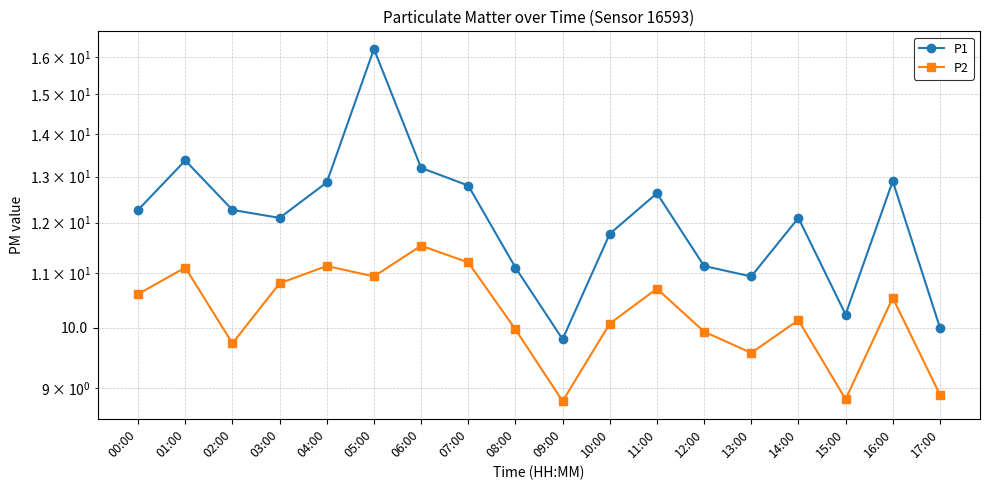

Which series has the largest total across all categories?

P1